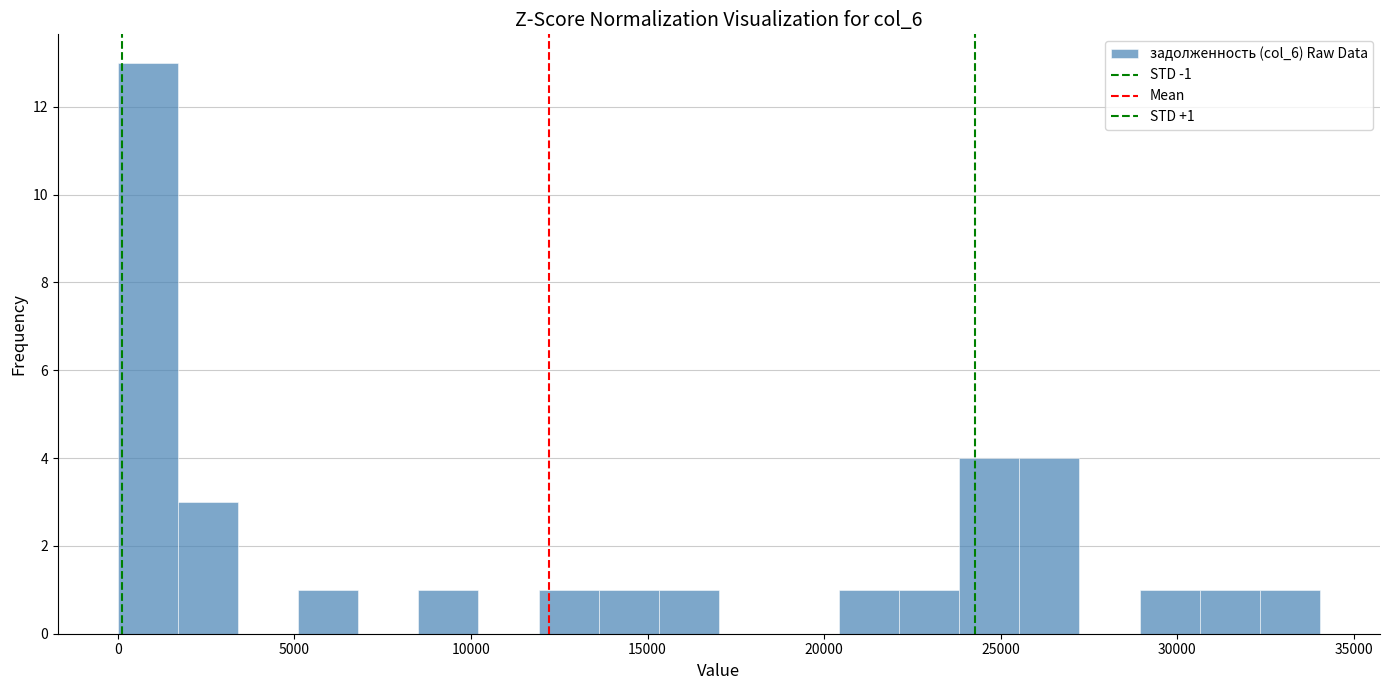

Around what value on the x-axis is the tallest bar? Give the approximate position of its centre, as read against the axis.

1000